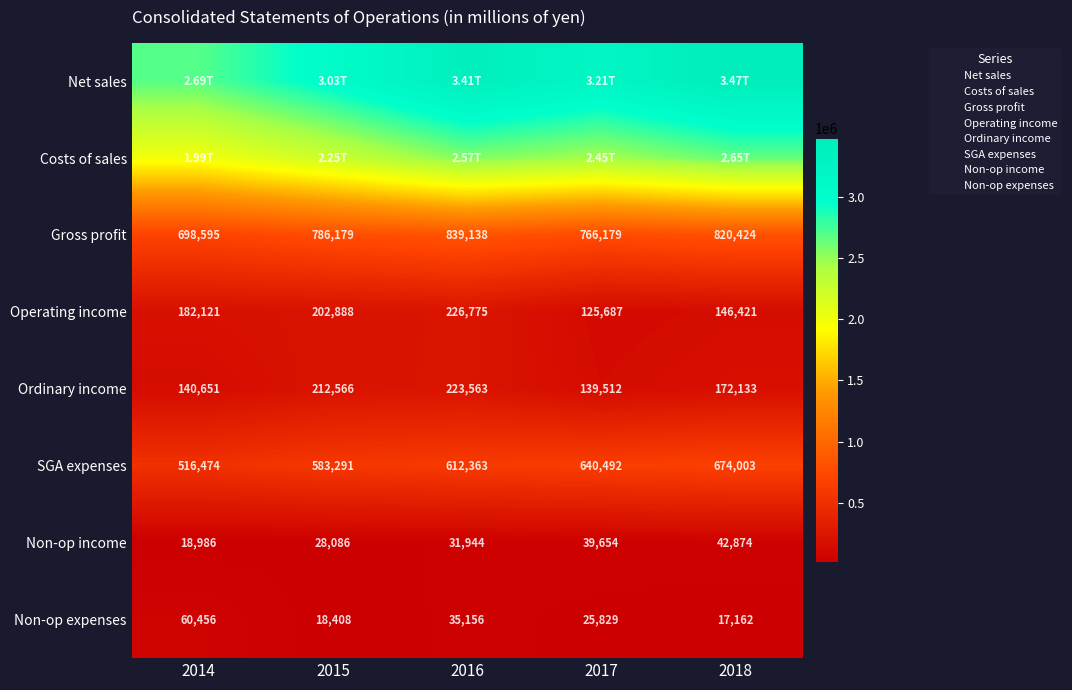

How many series are shown in this chart?

8